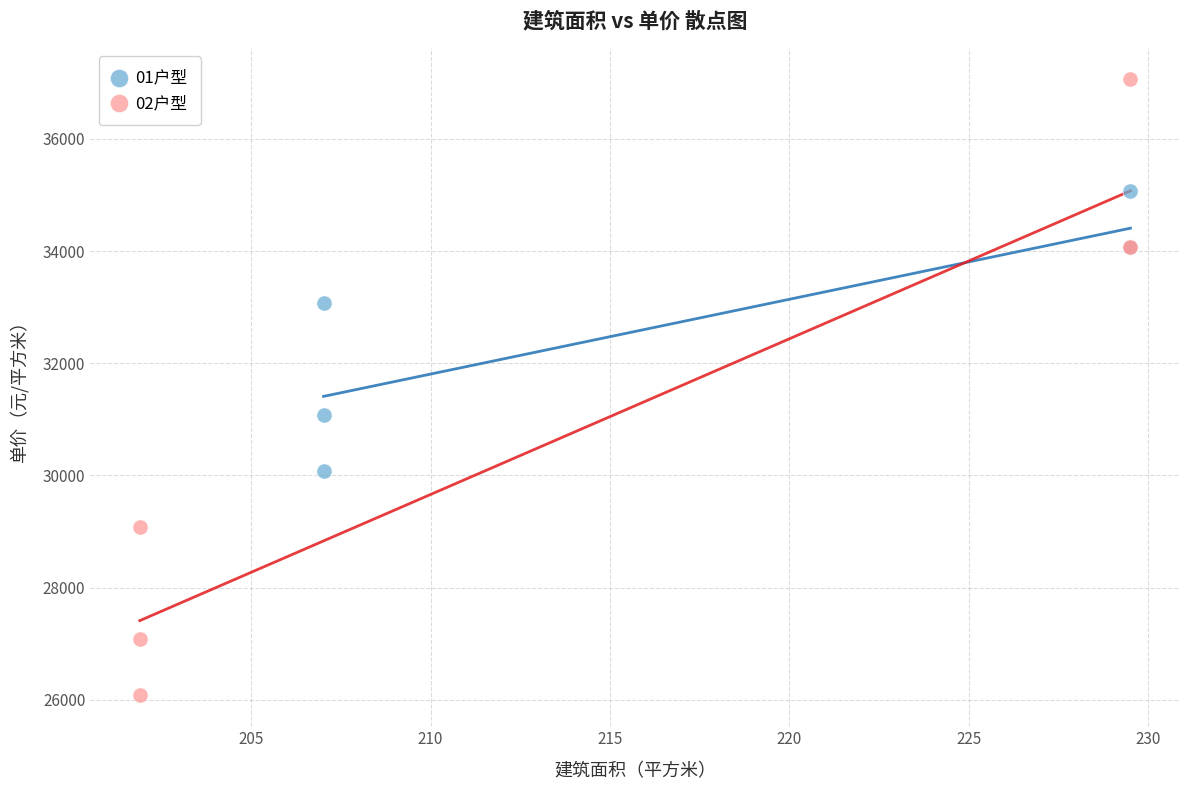

Which series contains the highest Y value?

02户型